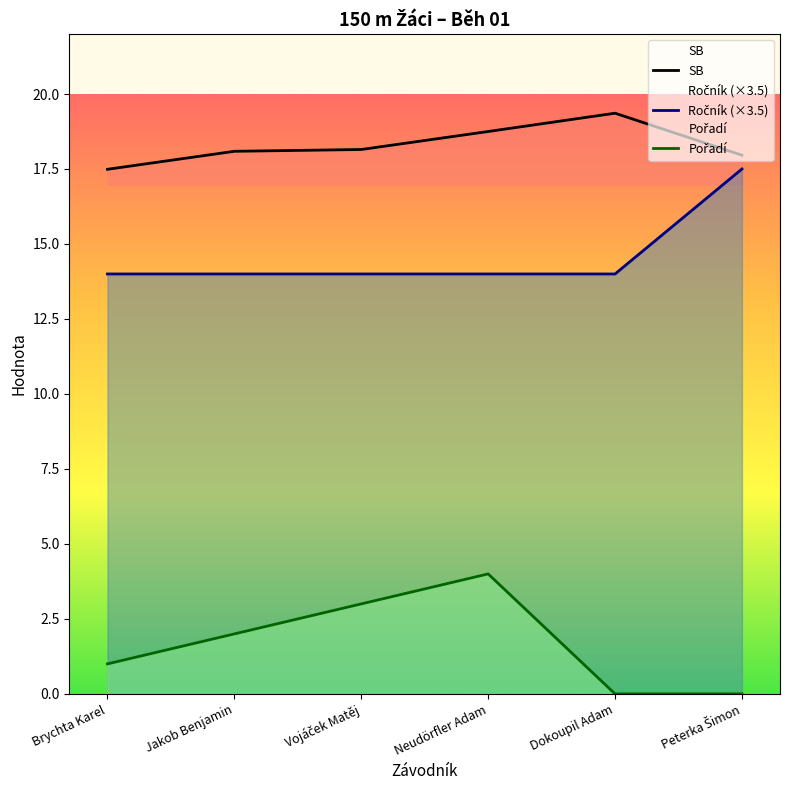

What is the label of the 6th point from the left?

Peterka Šimon